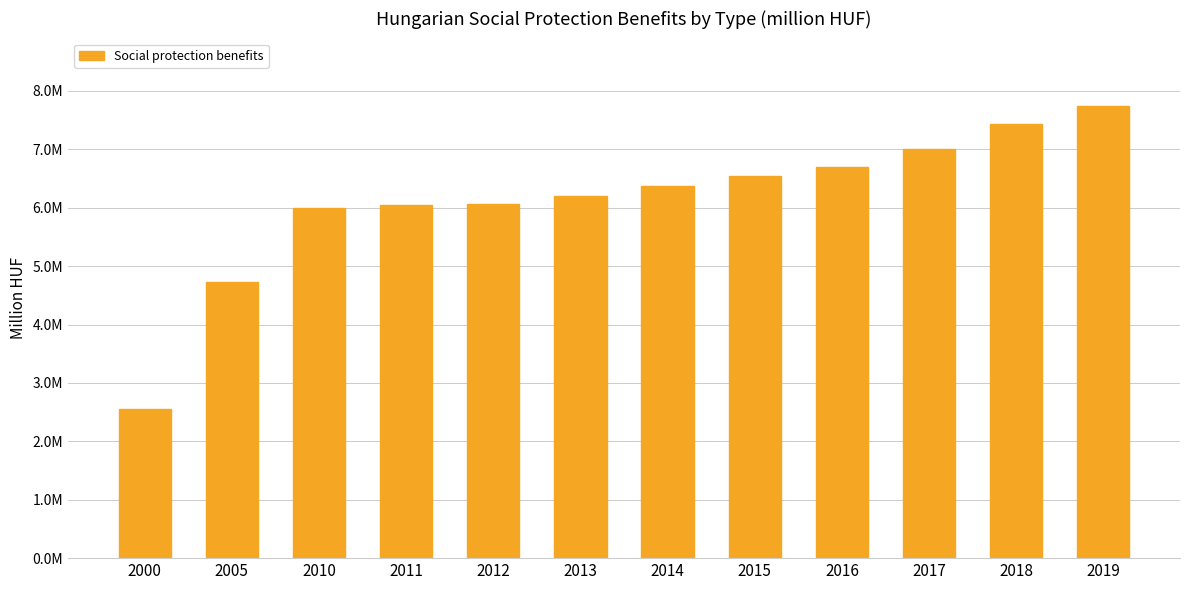

What is the value of the 11th bar from the left?

7430307.0